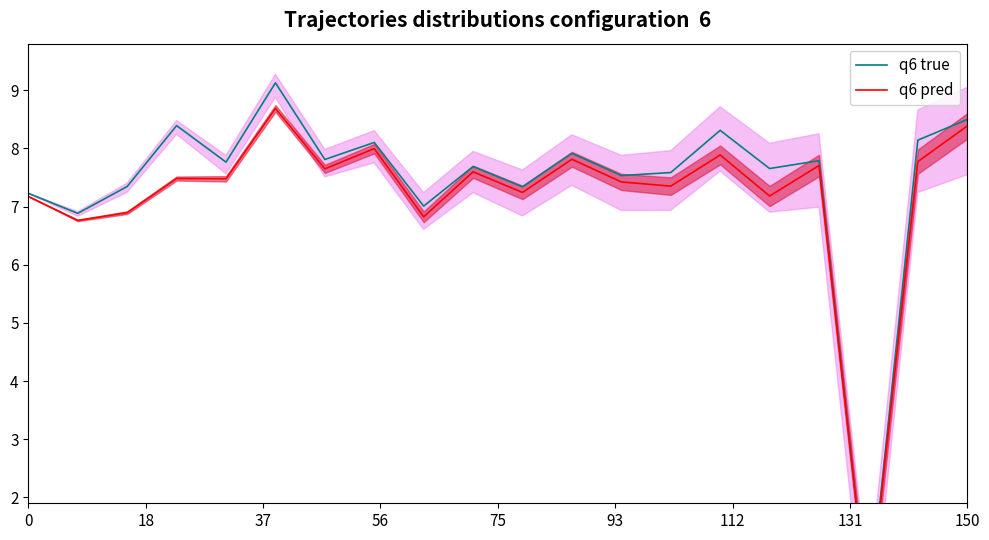

Does the chart have visible grid lines?

No